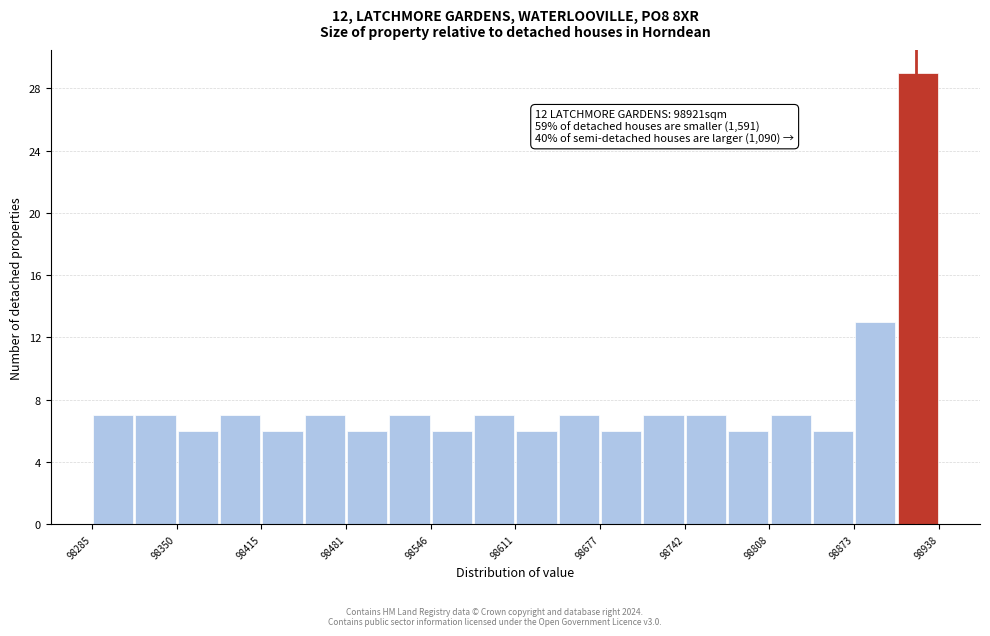

Around what value on the x-axis is the tallest bar? Give the approximate position of its centre, as read against the axis.

98920